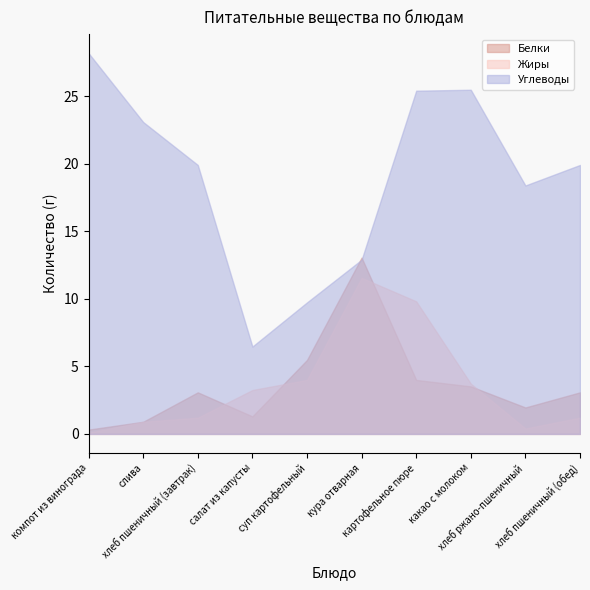

List the labels in order of Жиры value, smallest first.

компот из винограда, хлеб ржано-пшеничный, слива, хлеб пшеничный (завтрак), хлеб пшеничный (обед), салат из капусты, какао с молоком, суп картофельный, картофельное пюре, кура отварная